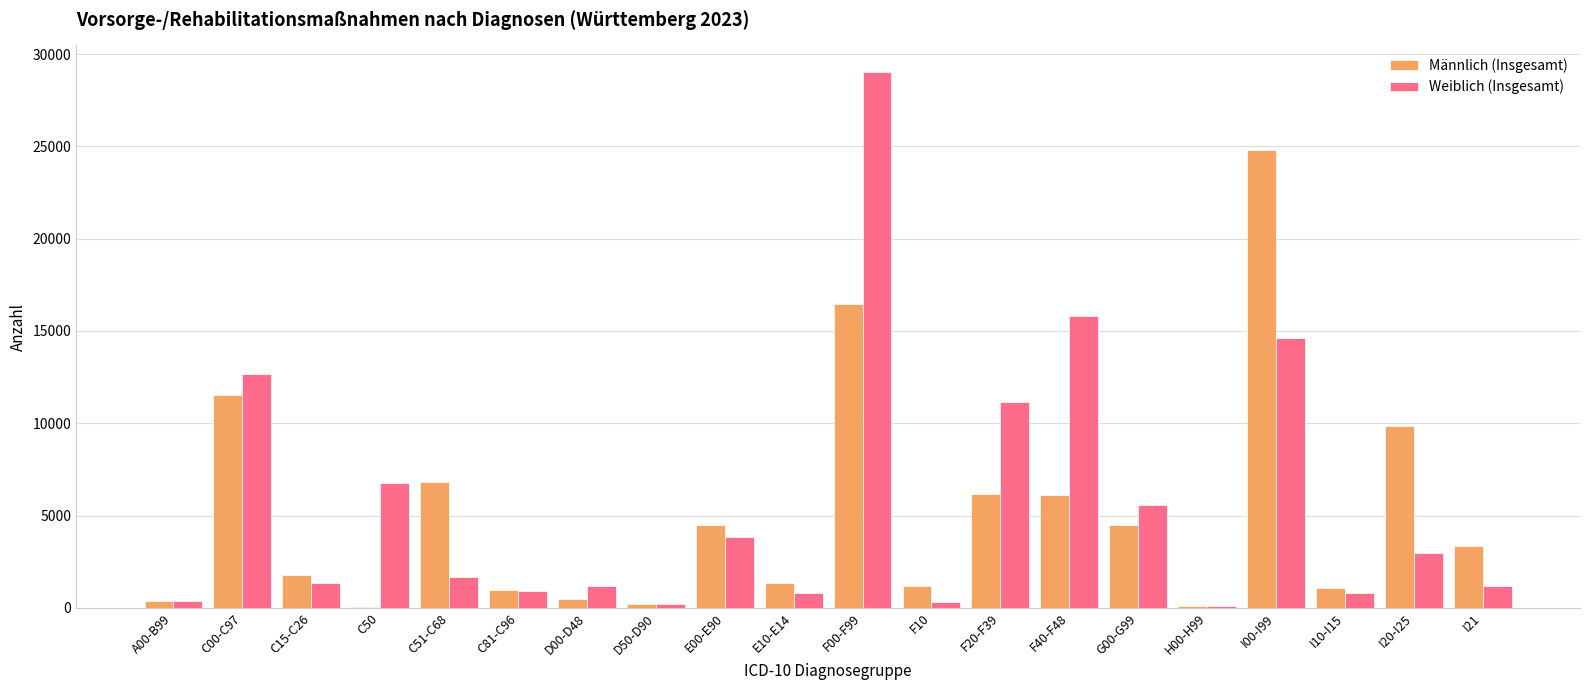

True or false: Männlich (Insgesamt) has a value of 360 at A00-B99.

True